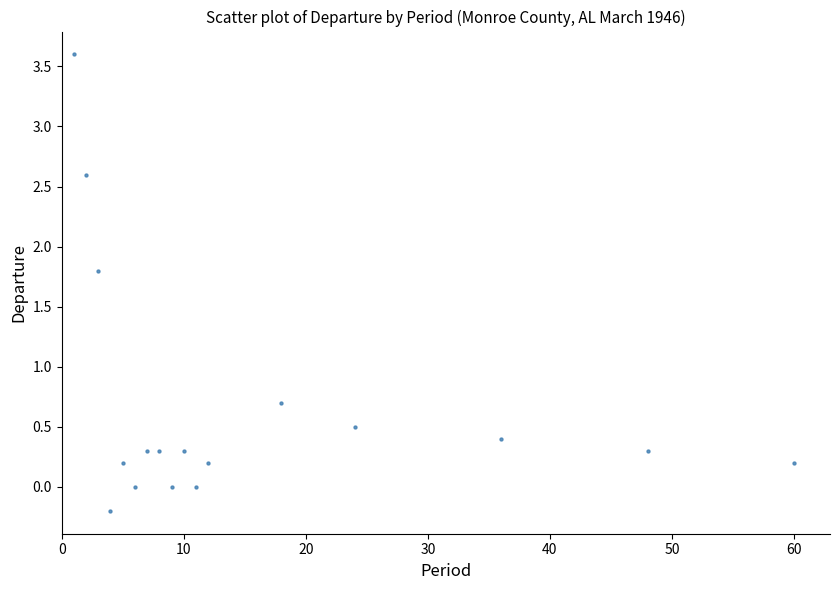

What is the range of Y values (max minus min)?

3.8